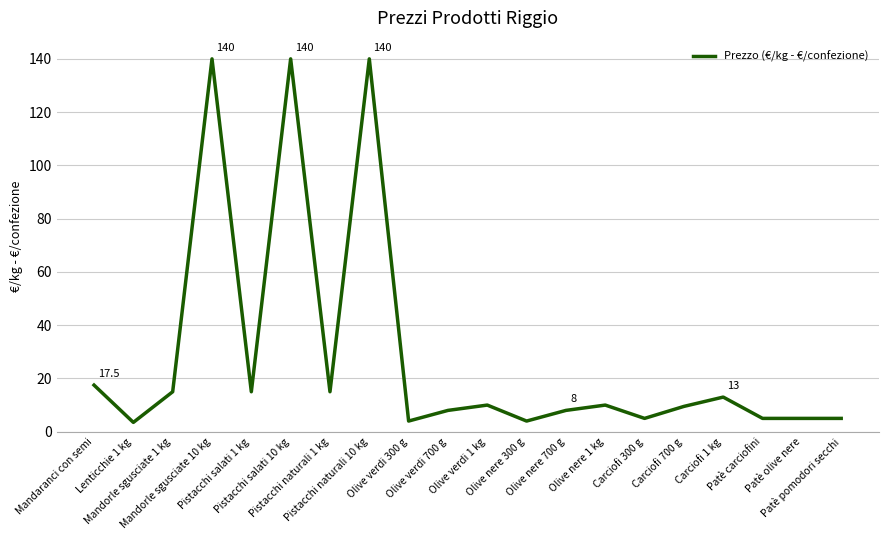

Read the value at Patè olive nere.

5.0